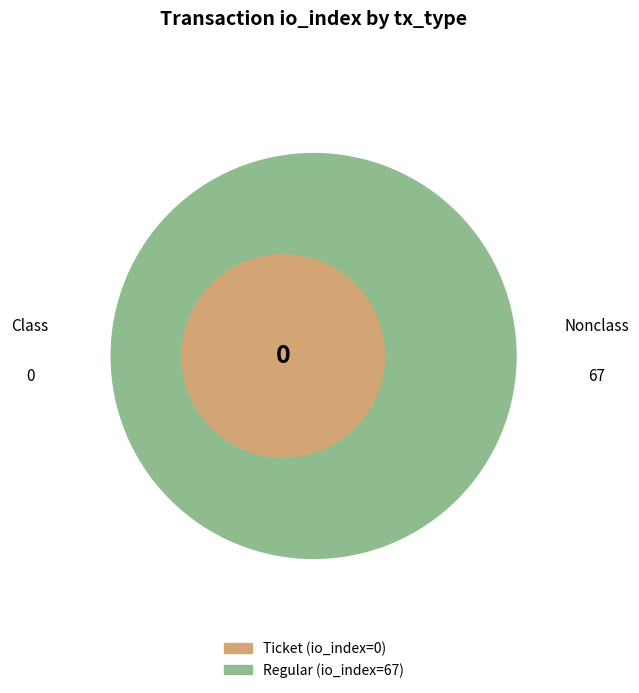

Between Regular and Ticket, which is larger?

Regular